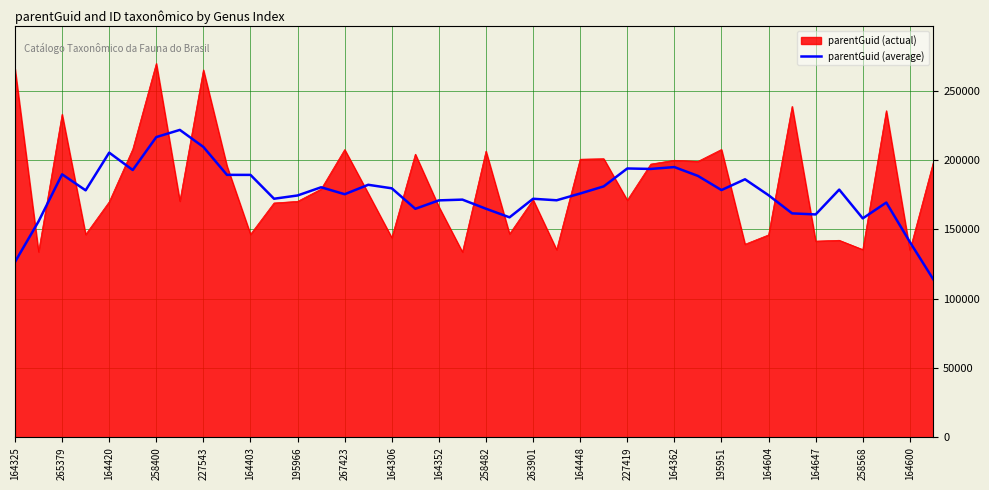

Rank the series by their maximum value, from highest to lowest.

parentGuid (actual), parentGuid (average)